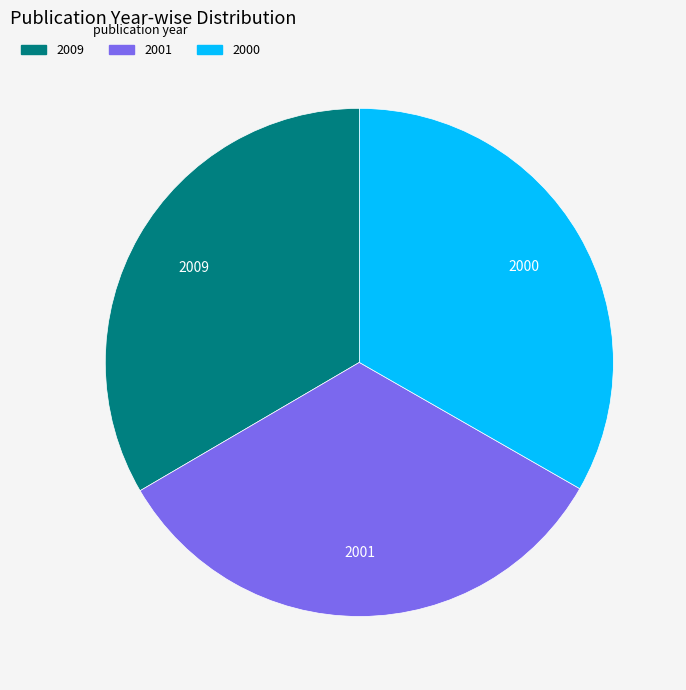

Approximately how many times larger is the value at 2009 compared to 2001?

1.0